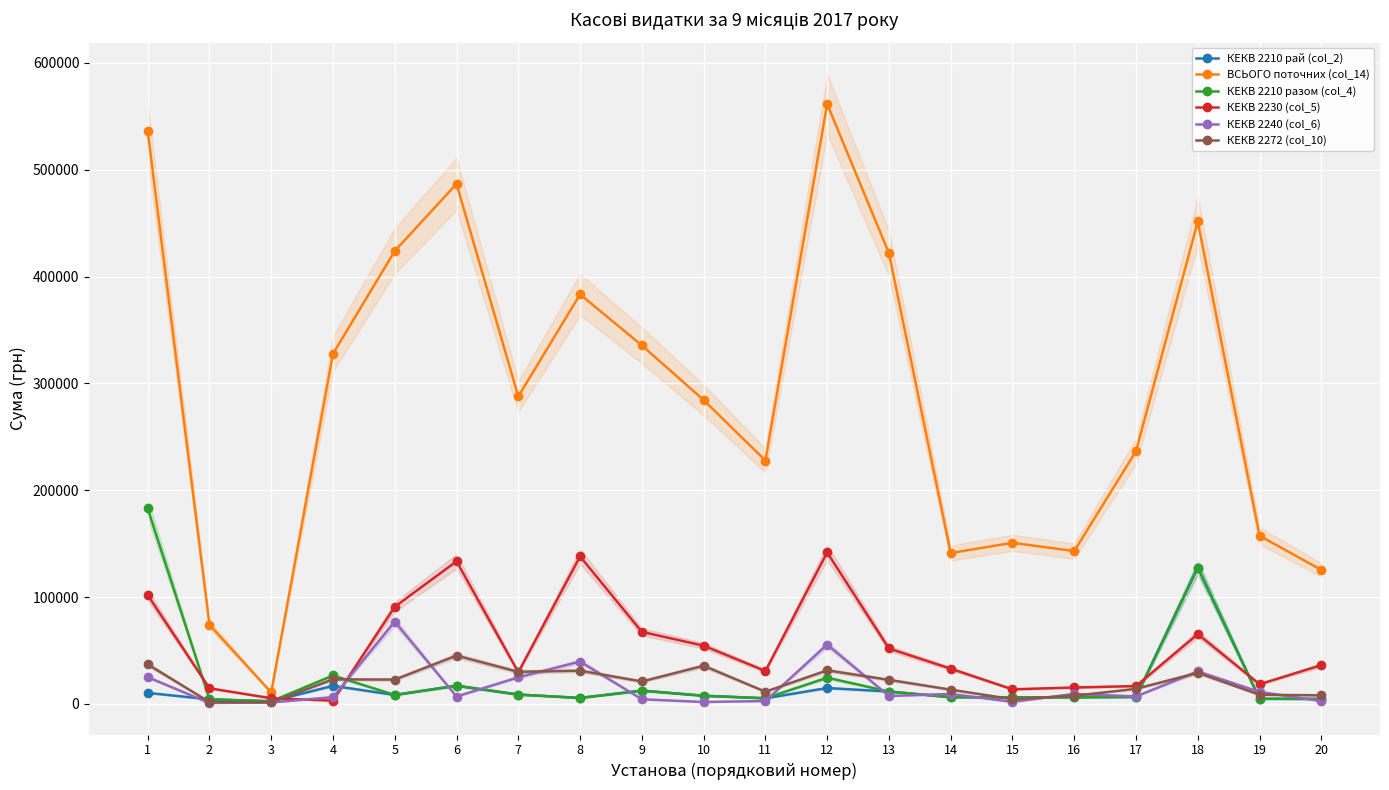

After their last crossing, which series has the higher values: КЕКВ 2230 (col_5) or КЕКВ 2240 (col_6)?

КЕКВ 2230 (col_5)